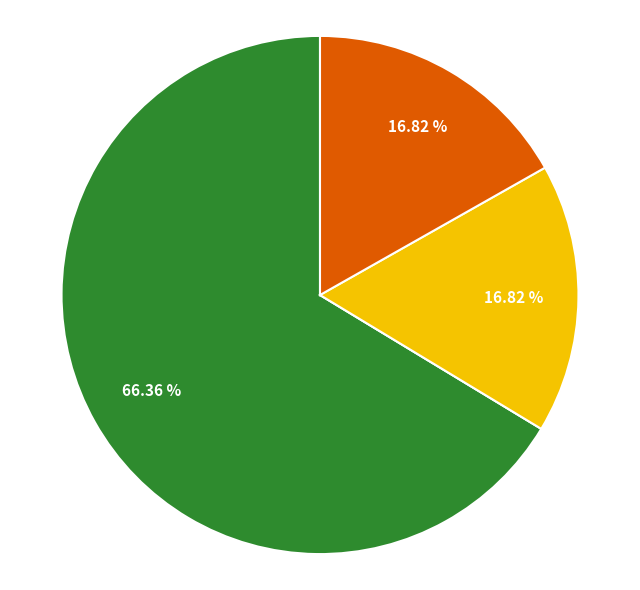

Is there a majority slice in this chart?

Yes